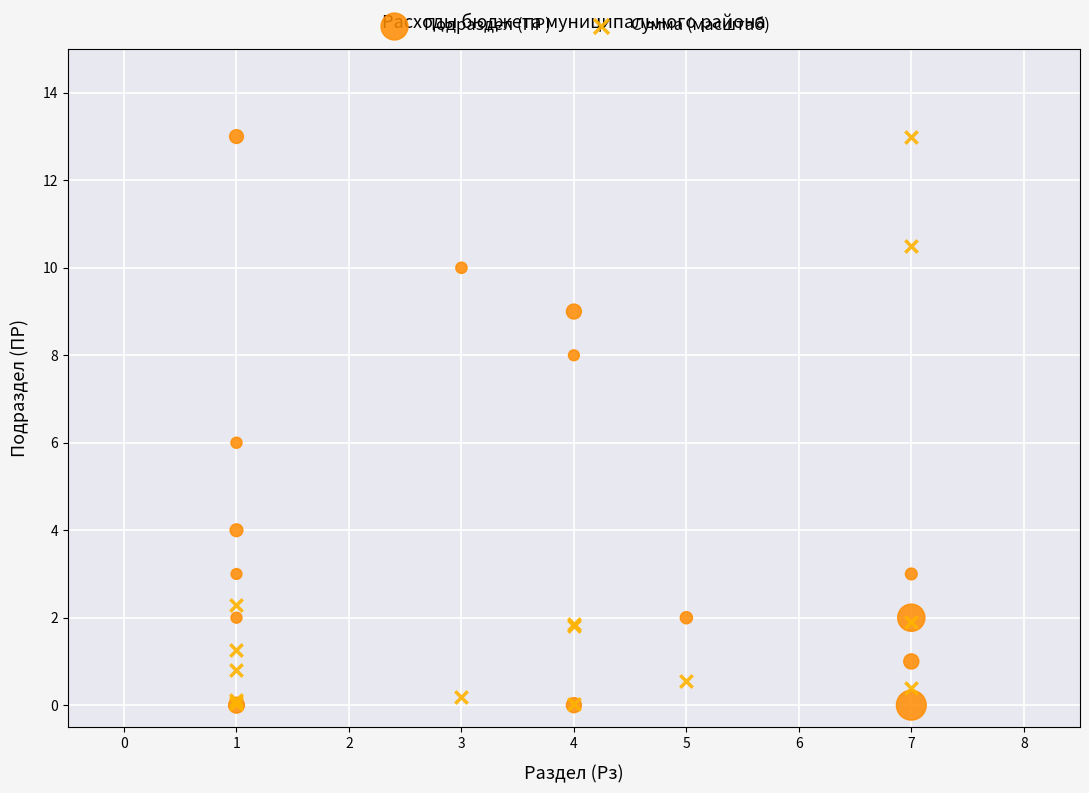

What are all the series names shown in the legend?

Подраздел (ПР), Сумма (масштаб)